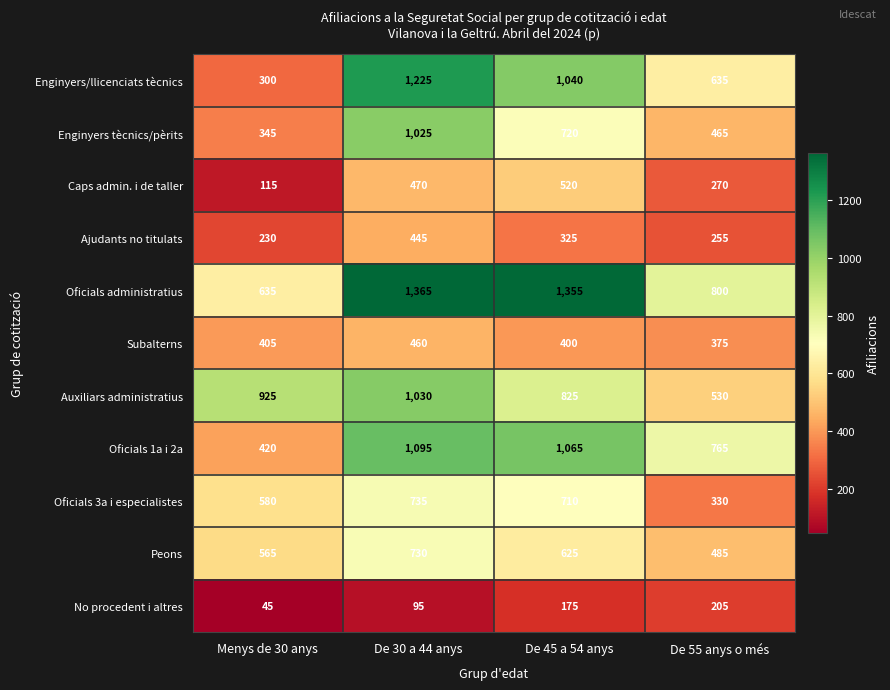

The value of Oficials administratius at De 45 a 54 anys is 1355. True or false?

True